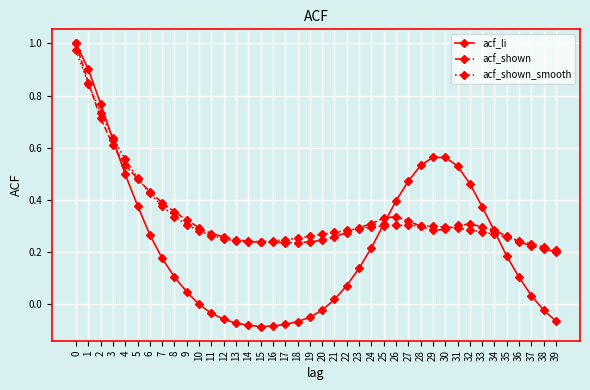

Which series has the widest spread of values?

acf_li